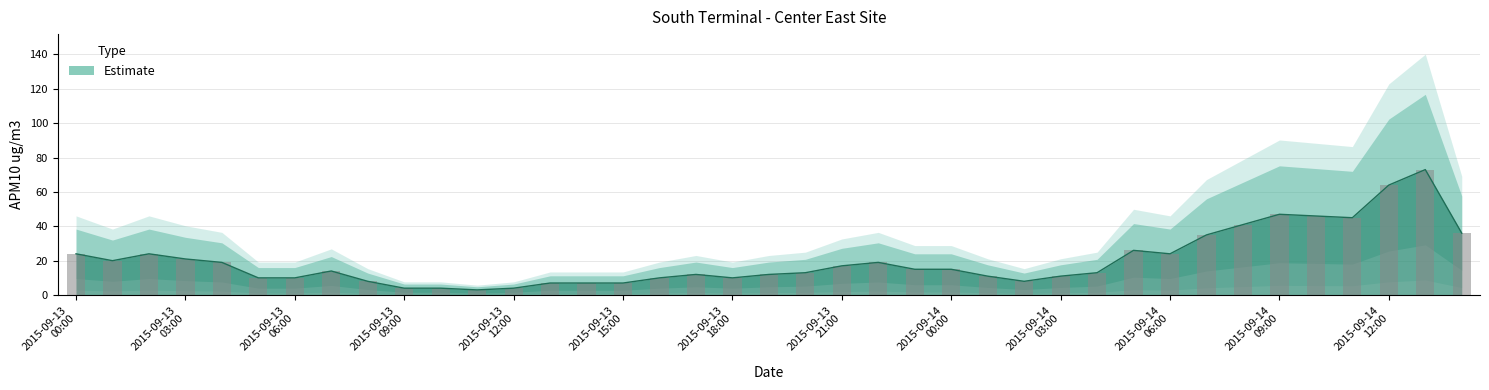

Rank the categories by value from highest to lowest.

2015-09-14 13:00, 2015-09-14 12:00, 2015-09-14 09:00, 2015-09-14 10:00, 2015-09-14 11:00, 2015-09-14 08:00, 2015-09-14 14:00, 2015-09-14 07:00, 2015-09-14 05:00, 2015-09-13 00:00, 2015-09-13 02:00, 2015-09-14 06:00, 2015-09-13 03:00, 2015-09-13 01:00, 2015-09-13 04:00, 2015-09-13 22:00, 2015-09-13 21:00, 2015-09-13 23:00, 2015-09-14 00:00, 2015-09-13 07:00, 2015-09-13 20:00, 2015-09-14 04:00, 2015-09-13 17:00, 2015-09-13 19:00, 2015-09-14 01:00, 2015-09-14 03:00, 2015-09-13 05:00, 2015-09-13 06:00, 2015-09-13 16:00, 2015-09-13 18:00, 2015-09-13 08:00, 2015-09-14 02:00, 2015-09-13 13:00, 2015-09-13 14:00, 2015-09-13 15:00, 2015-09-13 09:00, 2015-09-13 10:00, 2015-09-13 12:00, 2015-09-13 11:00